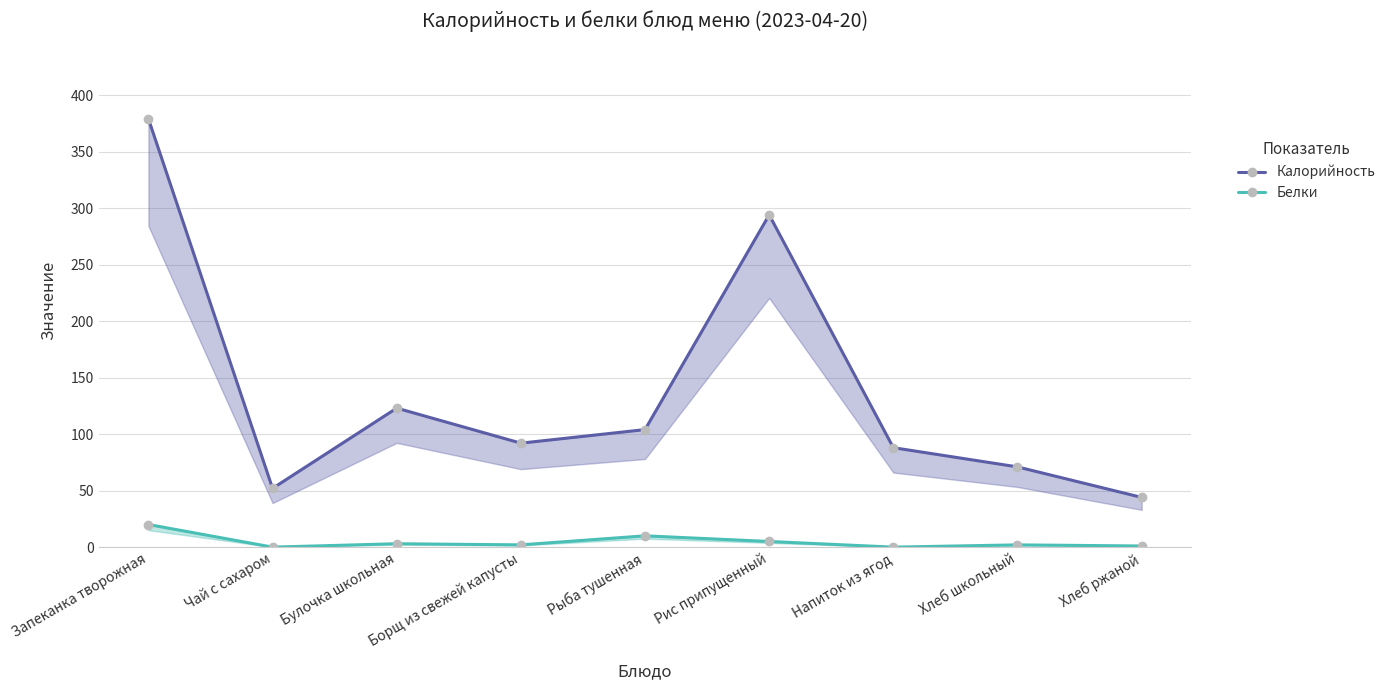

At which label does Белки first exceed 2?

Запеканка творожная